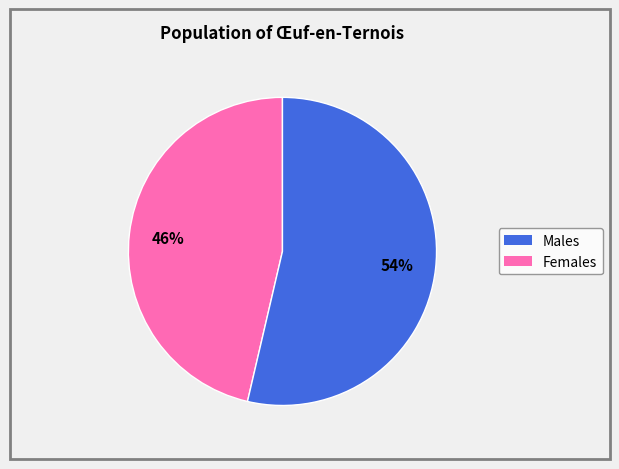

To the nearest percent, what is the average slice percentage?

50%